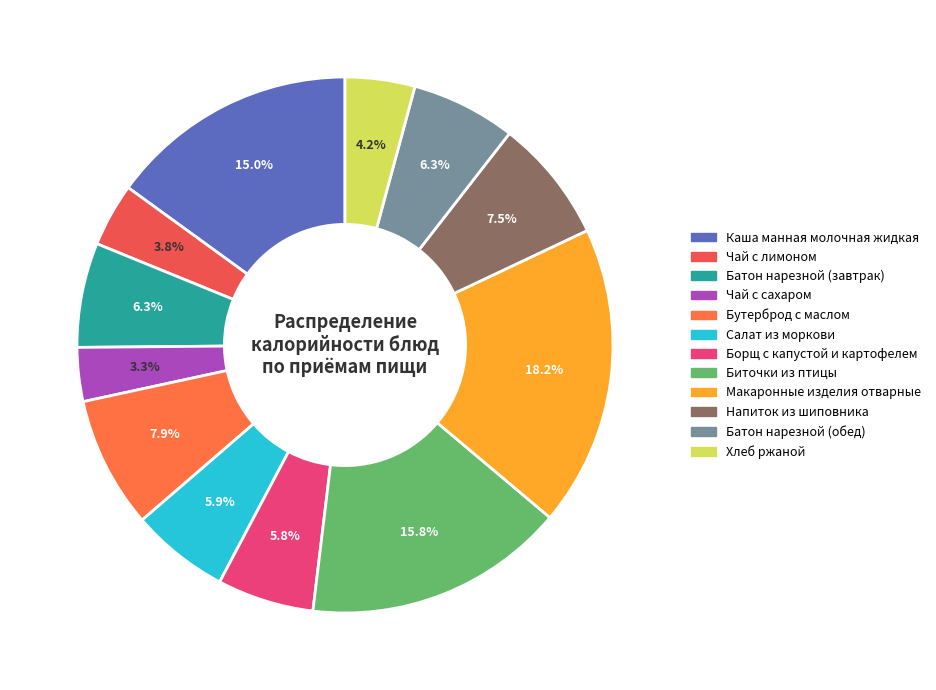

Rank the categories by value from highest to lowest.

Макаронные изделия отварные, Биточки из птицы, Каша манная молочная жидкая, Бутерброд с маслом, Напиток из шиповника, Батон нарезной (завтрак), Батон нарезной (обед), Салат из моркови, Борщ с капустой и картофелем, Хлеб ржаной, Чай с лимоном, Чай с сахаром